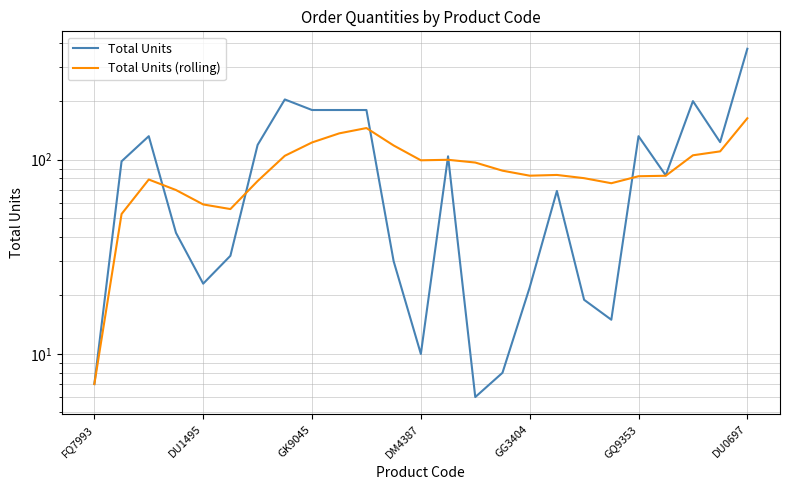

What is the sum of the Total Units values at FQ7993 and 18?

26.0